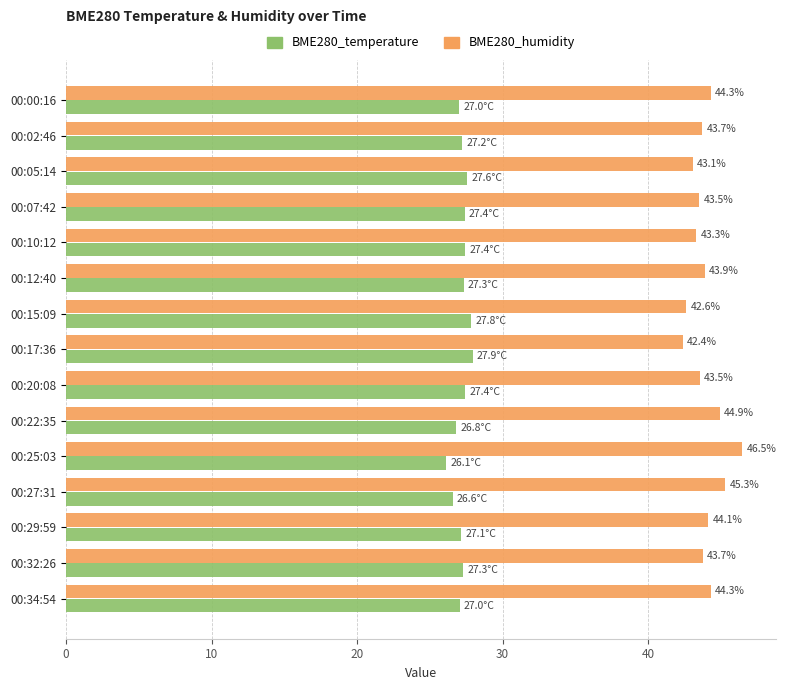

Which category has the lowest value across all series?

00:25:03